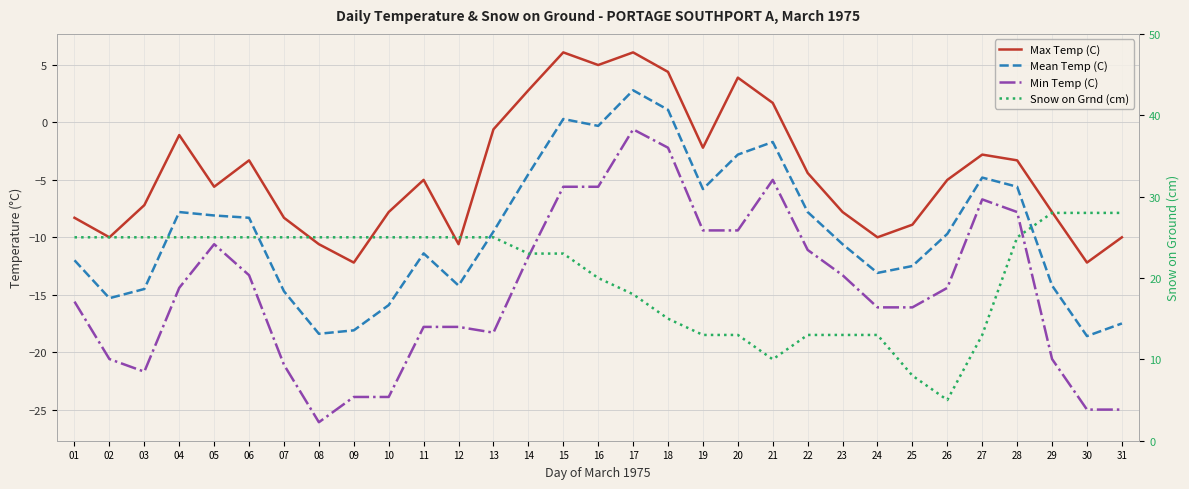

What is the sum of the Max Temp (C) values at 25 and 12?

-19.5